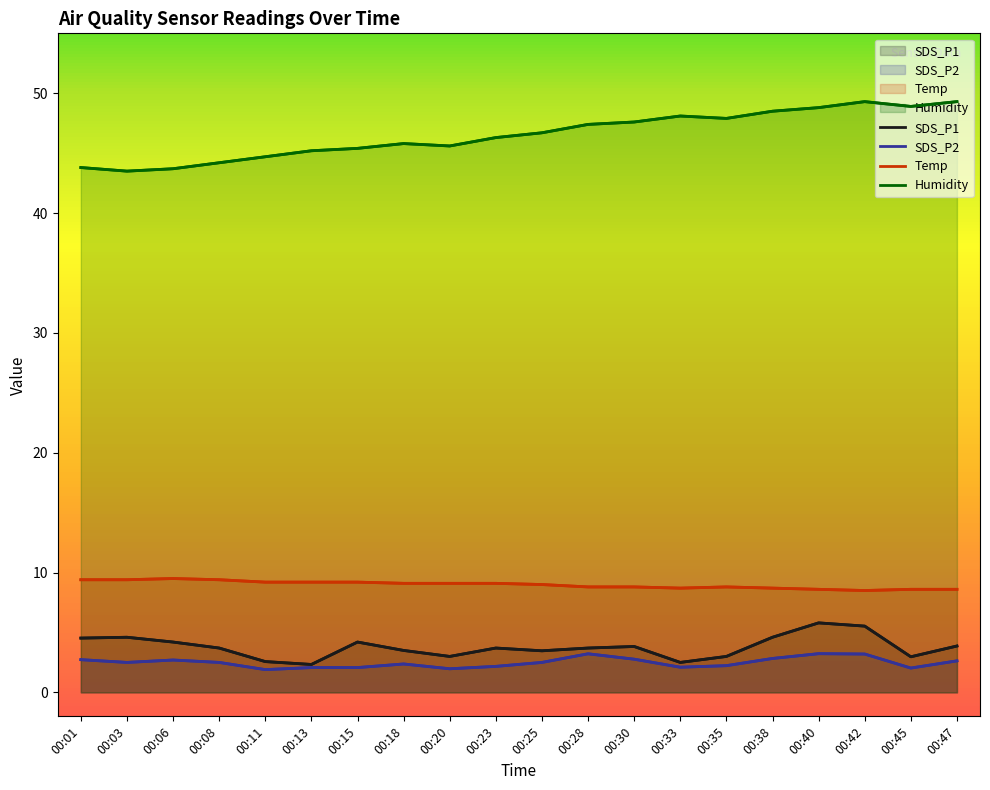

At how many categories does at least one series exceed 12?

20